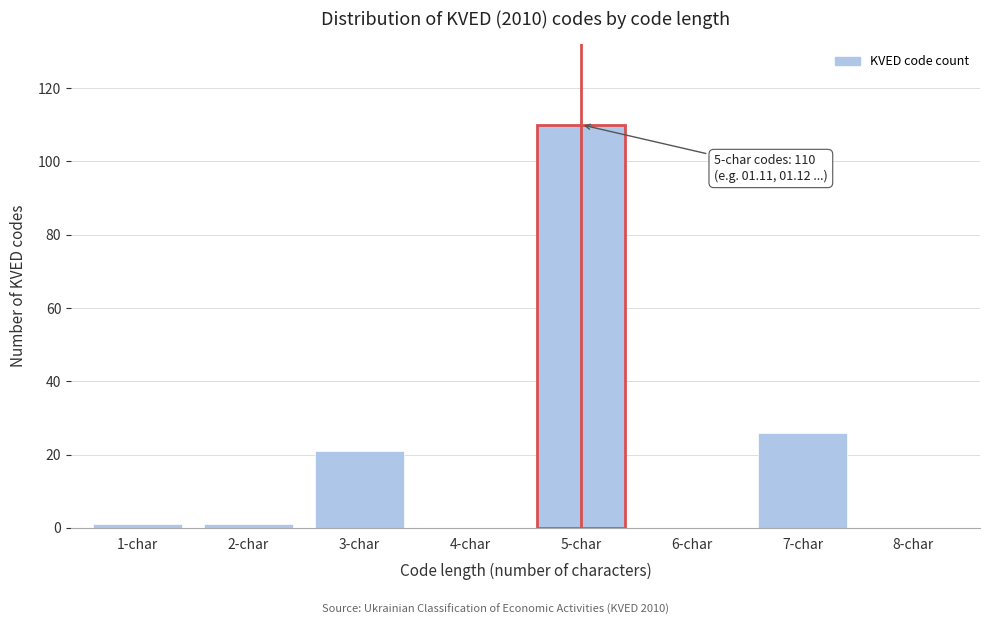

Reading left to right, what are all the values shown in this chart?

1-char=1	2-char=1	3-char=21	4-char=0	5-char=110	6-char=0	7-char=26	8-char=0